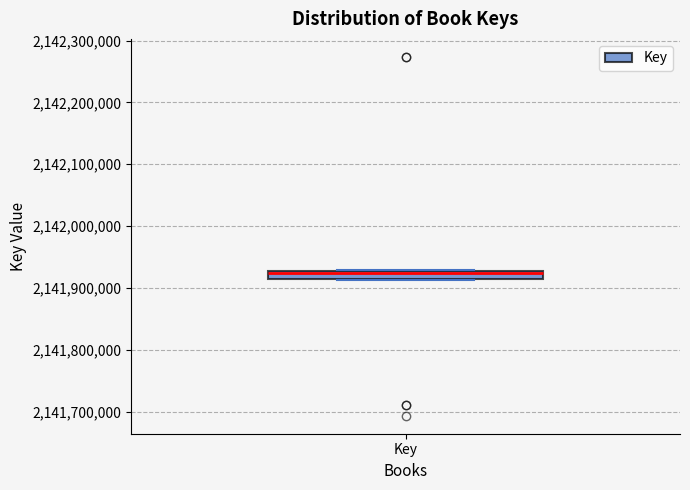

Where is the upper edge of the box for Key on the y-axis? The values are not printed on the chart, so give them approximately, as read against the axis.

2141930000